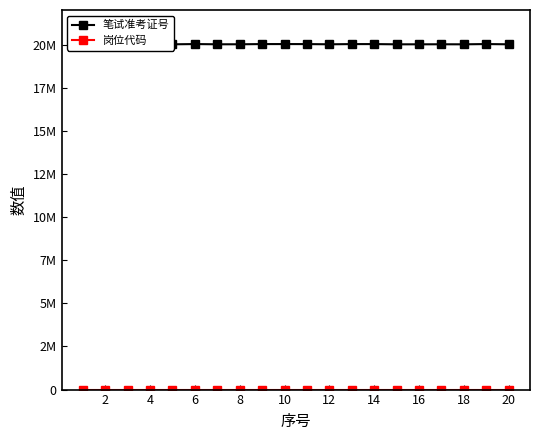

Which label corresponds to the largest value in the chart?

18